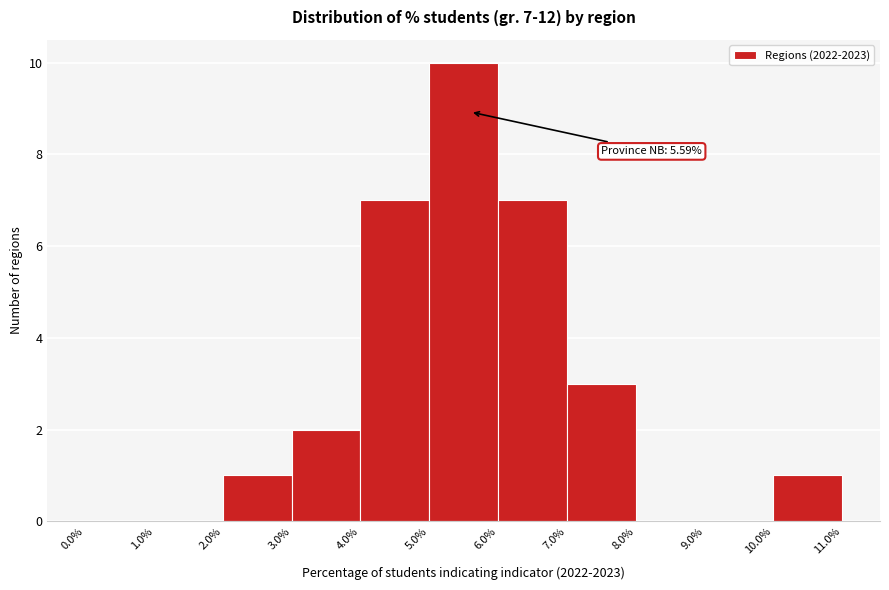

Which range on the x-axis has the tallest bar?

5.0% to 6.0%